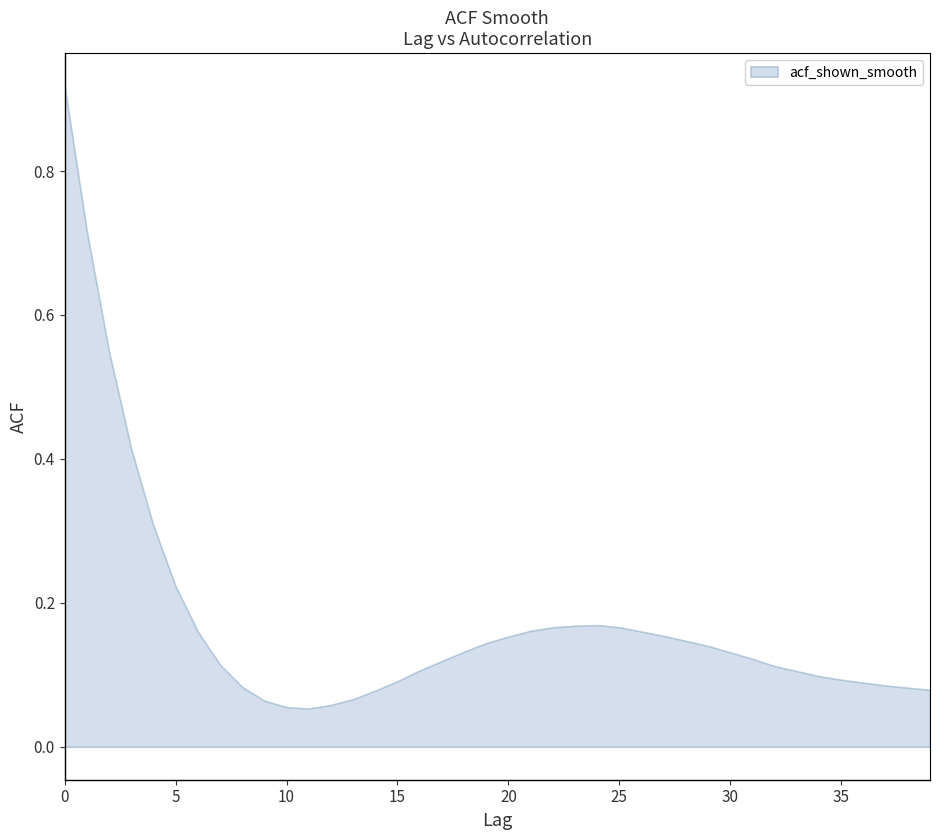

What is the greatest value displayed?

0.9